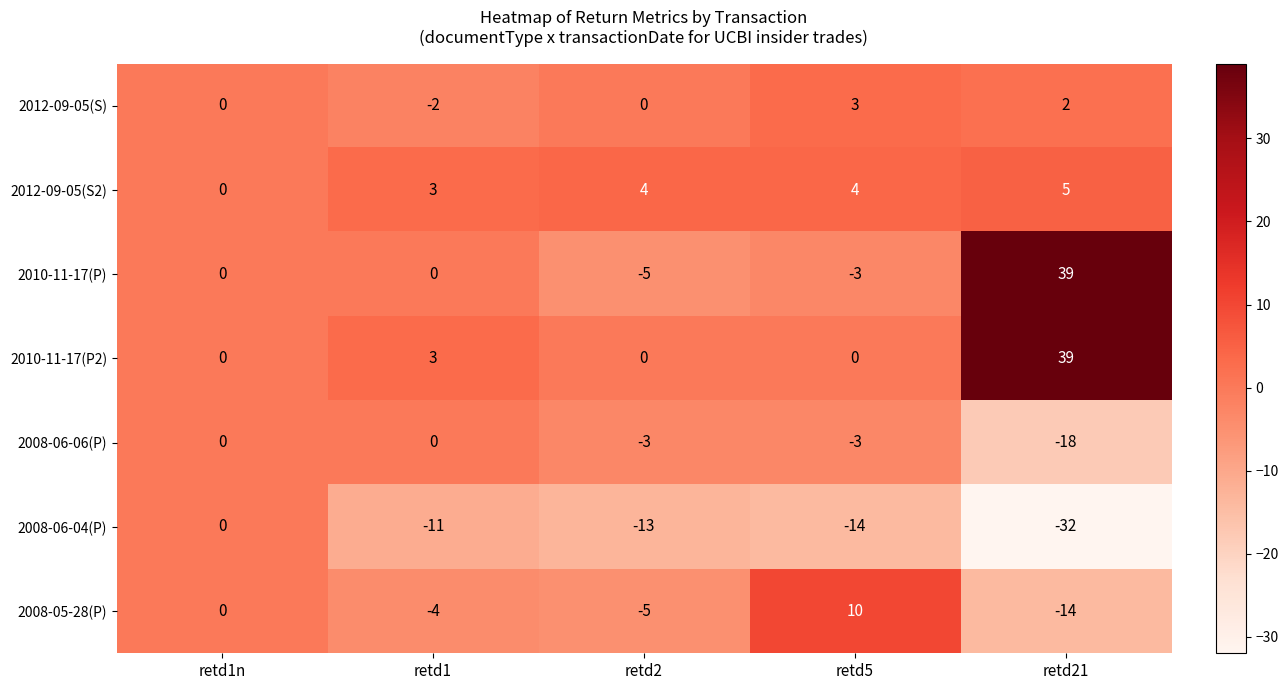

Where is 2010-11-17(P2) nearest to the value 19?

retd1